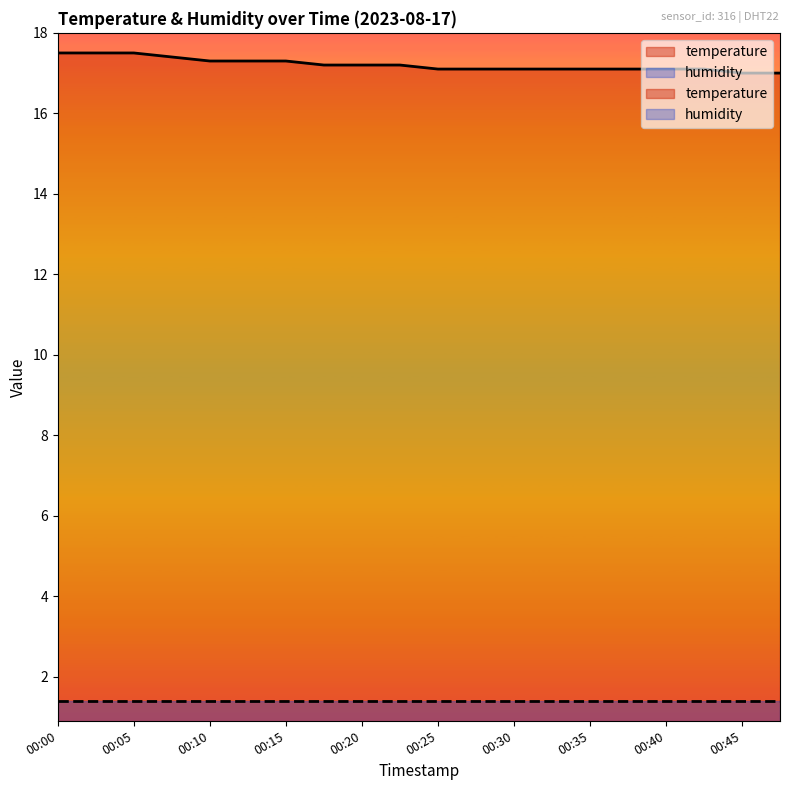

How many values are between 17 and 18?

20